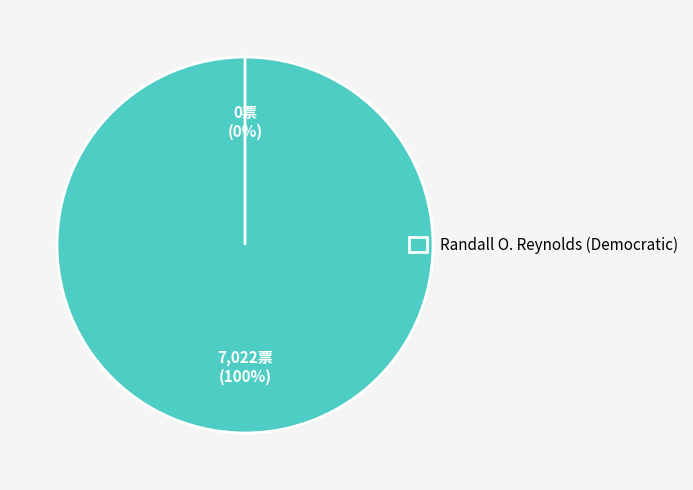

Which category accounts for the majority?

Randall O. Reynolds (Democratic)